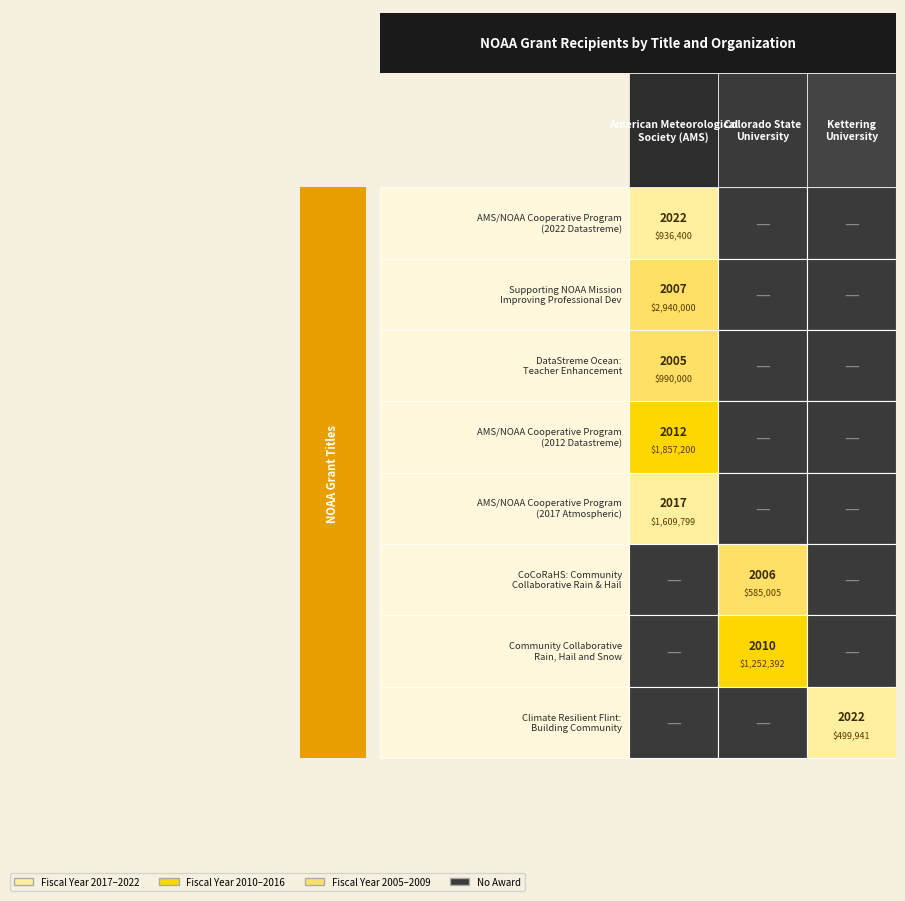

Reading left to right, transcribe all the data shown in this chart.

fiscal_years=2022	1=2007	2=2005	3=2012	4=2017	5=2006	6=2010	7=2022